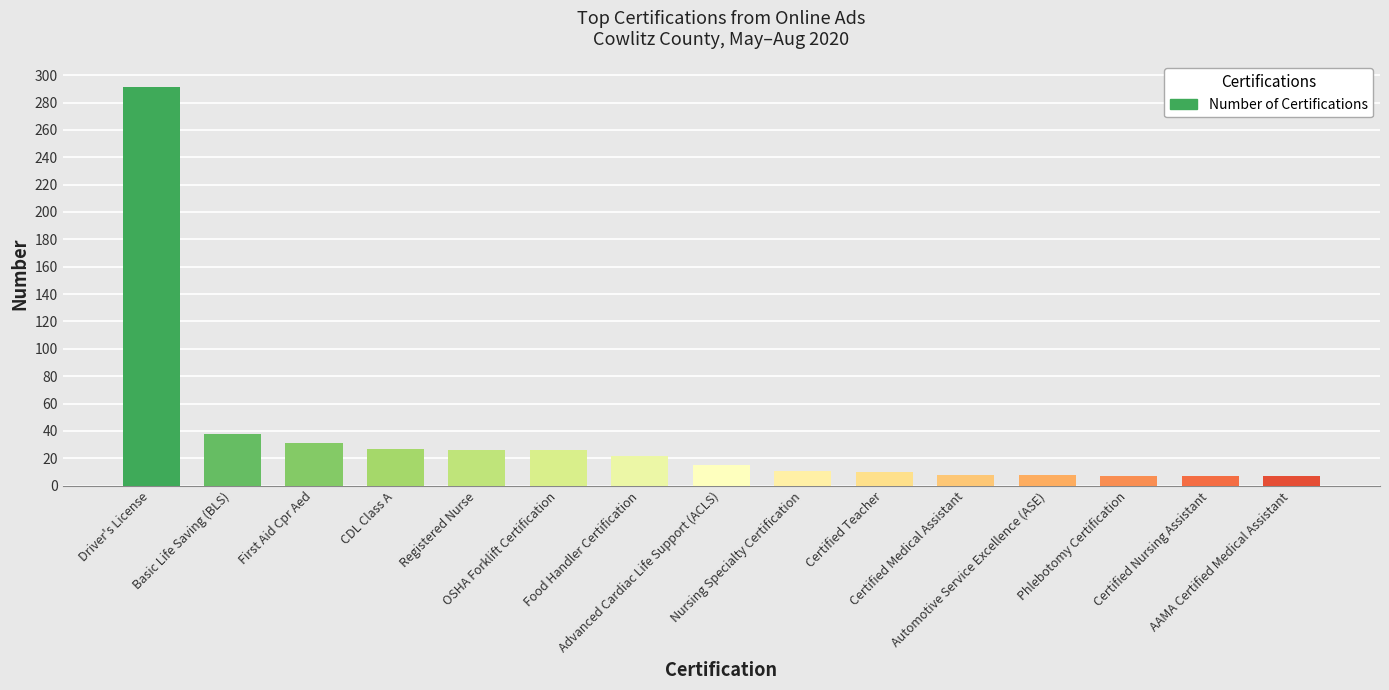

What is the smallest value displayed?

7